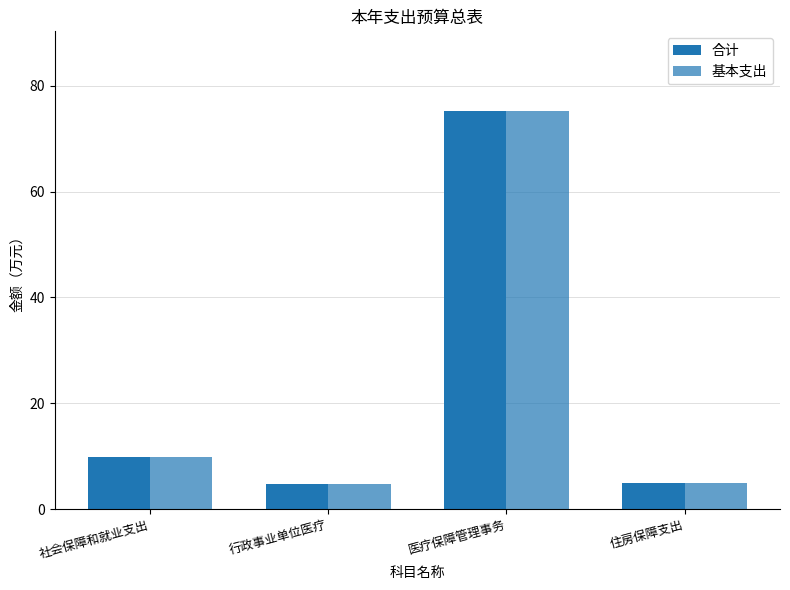

Does the chart contain stacked bars?

No